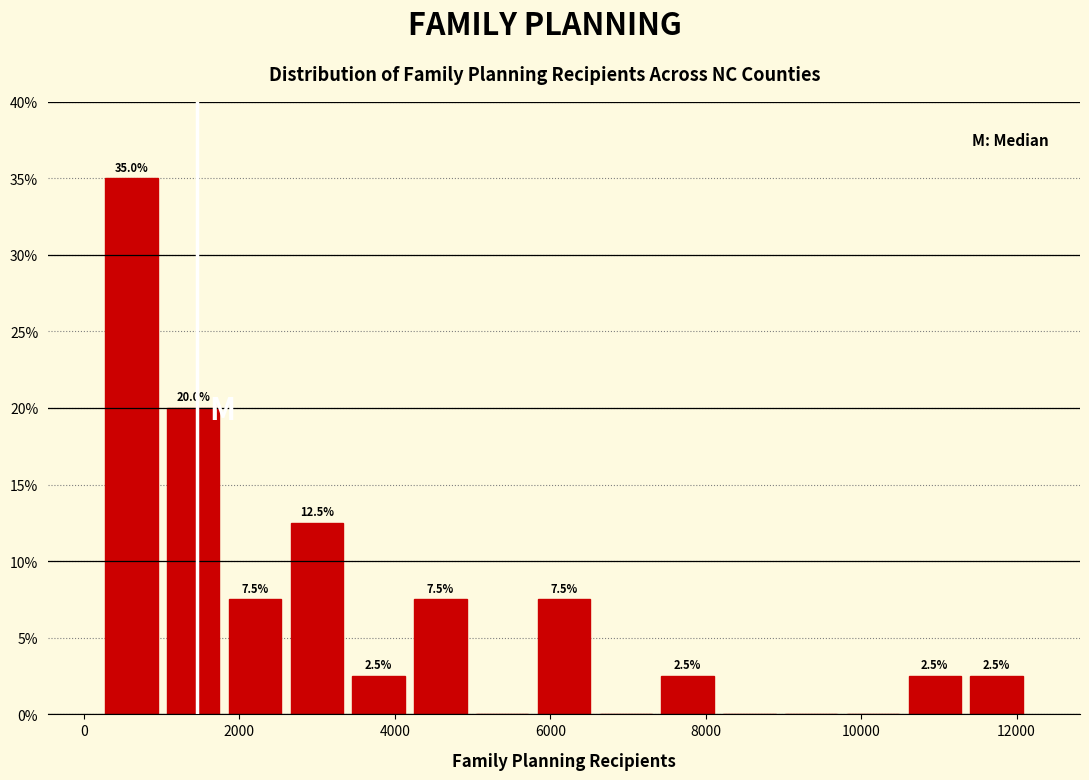

Read against the x-axis, roughly where is the centre of the tallest bar?

600